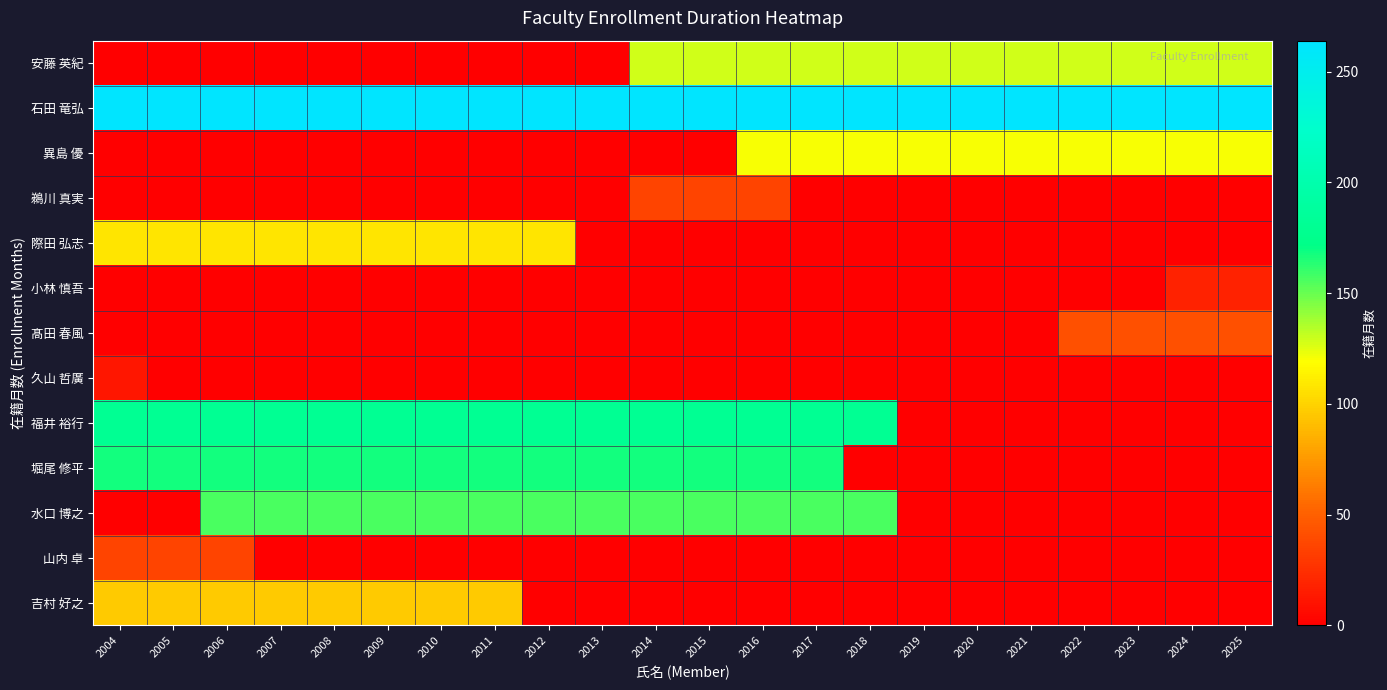

Reading left to right, list all the values displayed in this chart.

安藤 英紀: 2004=0	2005=0	2006=0	2007=0	2008=0	2009=0	2010=0	2011=0	2012=0	2013=0	2014=128	2015=128	2016=128	2017=128	2018=128	2019=128	2020=128	2021=128	2022=128	2023=128	2024=128	2025=128
石田 竜弘: 2004=264	2005=264	2006=264	2007=264	2008=264	2009=264	2010=264	2011=264	2012=264	2013=264	2014=264	2015=264	2016=264	2017=264	2018=264	2019=264	2020=264	2021=264	2022=264	2023=264	2024=264	2025=264
異島 優: 2004=0	2005=0	2006=0	2007=0	2008=0	2009=0	2010=0	2011=0	2012=0	2013=0	2014=0	2015=0	2016=120	2017=120	2018=120	2019=120	2020=120	2021=120	2022=120	2023=120	2024=120	2025=120
鵜川 真実: 2004=0	2005=0	2006=0	2007=0	2008=0	2009=0	2010=0	2011=0	2012=0	2013=0	2014=36	2015=36	2016=36	2017=0	2018=0	2019=0	2020=0	2021=0	2022=0	2023=0	2024=0	2025=0
際田 弘志: 2004=108	2005=108	2006=108	2007=108	2008=108	2009=108	2010=108	2011=108	2012=108	2013=0	2014=0	2015=0	2016=0	2017=0	2018=0	2019=0	2020=0	2021=0	2022=0	2023=0	2024=0	2025=0
小林 慎吾: 2004=0	2005=0	2006=0	2007=0	2008=0	2009=0	2010=0	2011=0	2012=0	2013=0	2014=0	2015=0	2016=0	2017=0	2018=0	2019=0	2020=0	2021=0	2022=0	2023=0	2024=18	2025=18
髙田 春風: 2004=0	2005=0	2006=0	2007=0	2008=0	2009=0	2010=0	2011=0	2012=0	2013=0	2014=0	2015=0	2016=0	2017=0	2018=0	2019=0	2020=0	2021=0	2022=42	2023=42	2024=42	2025=42
久山 哲廣: 2004=12	2005=0	2006=0	2007=0	2008=0	2009=0	2010=0	2011=0	2012=0	2013=0	2014=0	2015=0	2016=0	2017=0	2018=0	2019=0	2020=0	2021=0	2022=0	2023=0	2024=0	2025=0
福井 裕行: 2004=180	2005=180	2006=180	2007=180	2008=180	2009=180	2010=180	2011=180	2012=180	2013=180	2014=180	2015=180	2016=180	2017=180	2018=180	2019=0	2020=0	2021=0	2022=0	2023=0	2024=0	2025=0
堀尾 修平: 2004=168	2005=168	2006=168	2007=168	2008=168	2009=168	2010=168	2011=168	2012=168	2013=168	2014=168	2015=168	2016=168	2017=168	2018=0	2019=0	2020=0	2021=0	2022=0	2023=0	2024=0	2025=0
水口 博之: 2004=0	2005=0	2006=156	2007=156	2008=156	2009=156	2010=156	2011=156	2012=156	2013=156	2014=156	2015=156	2016=156	2017=156	2018=156	2019=0	2020=0	2021=0	2022=0	2023=0	2024=0	2025=0
山内 卓: 2004=36	2005=36	2006=36	2007=0	2008=0	2009=0	2010=0	2011=0	2012=0	2013=0	2014=0	2015=0	2016=0	2017=0	2018=0	2019=0	2020=0	2021=0	2022=0	2023=0	2024=0	2025=0
吉村 好之: 2004=96	2005=96	2006=96	2007=96	2008=96	2009=96	2010=96	2011=96	2012=0	2013=0	2014=0	2015=0	2016=0	2017=0	2018=0	2019=0	2020=0	2021=0	2022=0	2023=0	2024=0	2025=0